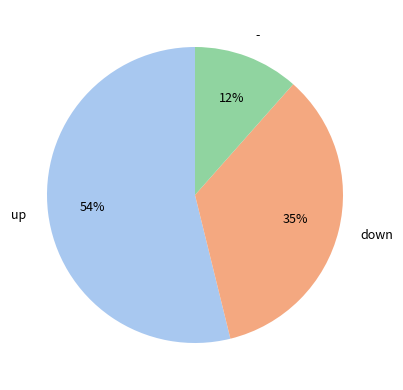

To the nearest percent, what percentage of the pie is down?

35%